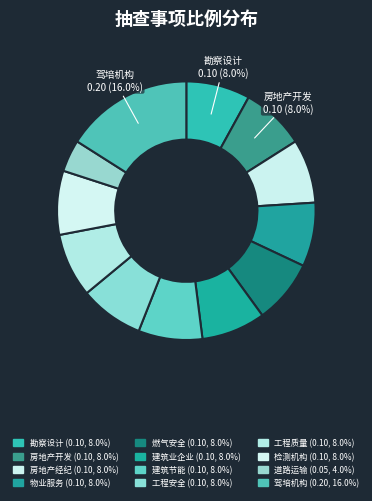

How many segments does this pie chart have?

12